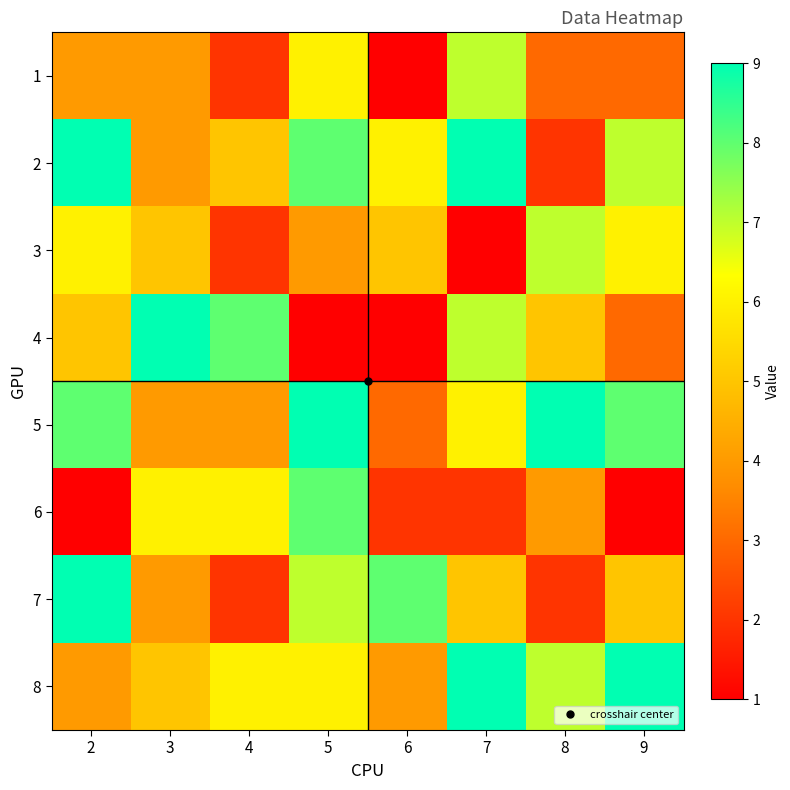

Reading left to right, what are all the values shown in this chart?

1: 2=4	3=4	4=2	5=6	6=1	7=7	8=3	9=3
2: 2=9	3=4	4=5	5=8	6=6	7=9	8=2	9=7
3: 2=6	3=5	4=2	5=4	6=5	7=1	8=7	9=6
4: 2=5	3=9	4=8	5=1	6=1	7=7	8=5	9=3
5: 2=8	3=4	4=4	5=9	6=3	7=6	8=9	9=8
6: 2=1	3=6	4=6	5=8	6=2	7=2	8=4	9=1
7: 2=9	3=4	4=2	5=7	6=8	7=5	8=2	9=5
8: 2=4	3=5	4=6	5=6	6=4	7=9	8=7	9=9